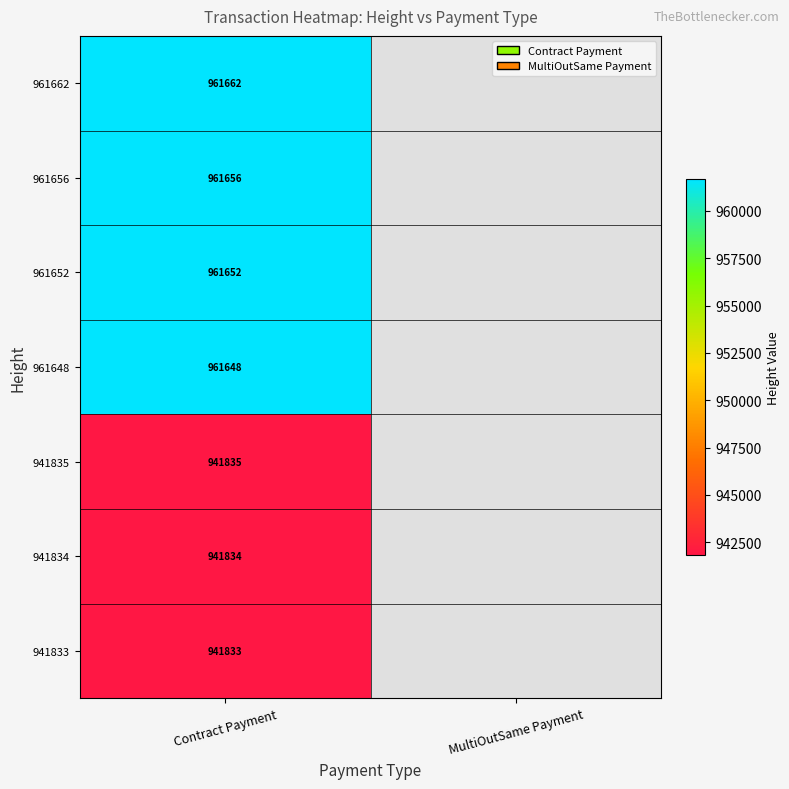

At Contract Payment, list the series in order from smallest to largest.

941833, 941834, 941835, 961648, 961652, 961656, 961662